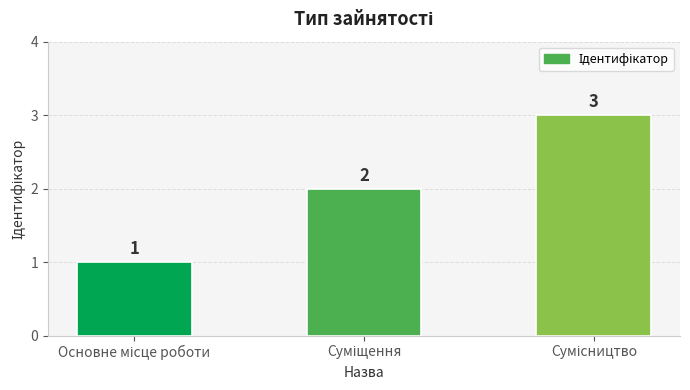

What is the value of the 1st bar from the left?

1